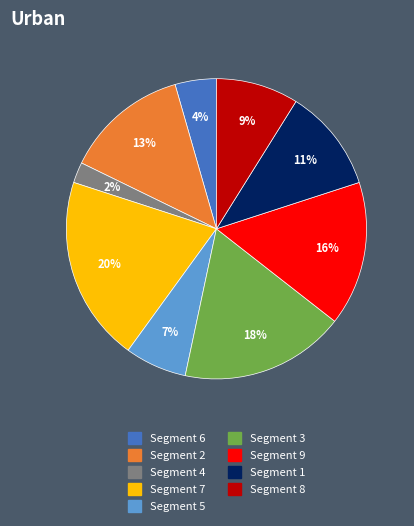

Does Segment 7 represent more than half of the total?

No